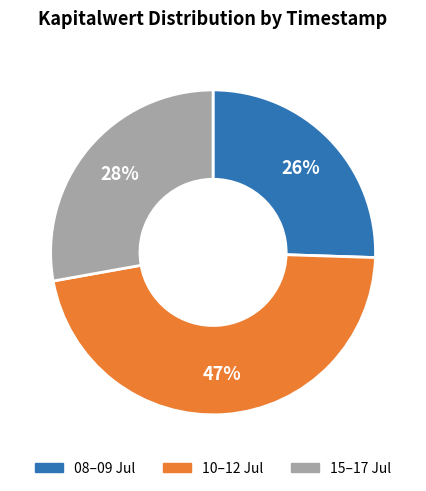

How many segments does this pie chart have?

3